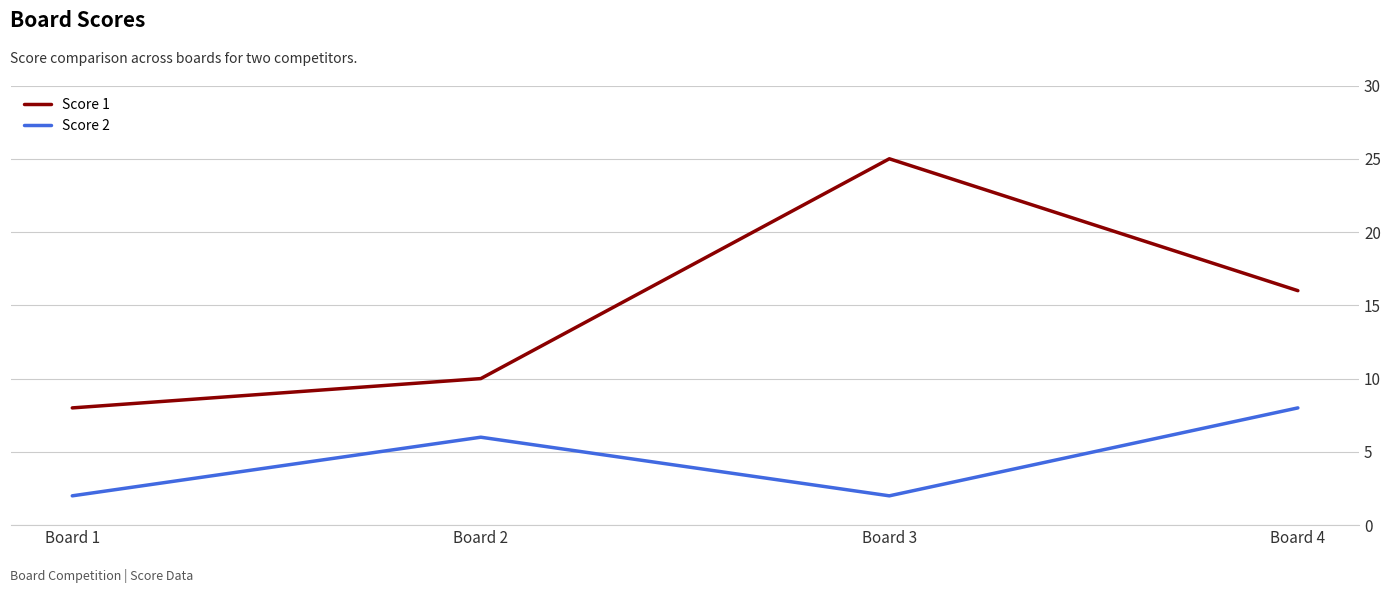

Count the Score 2 values in the range 2 to 8.

4